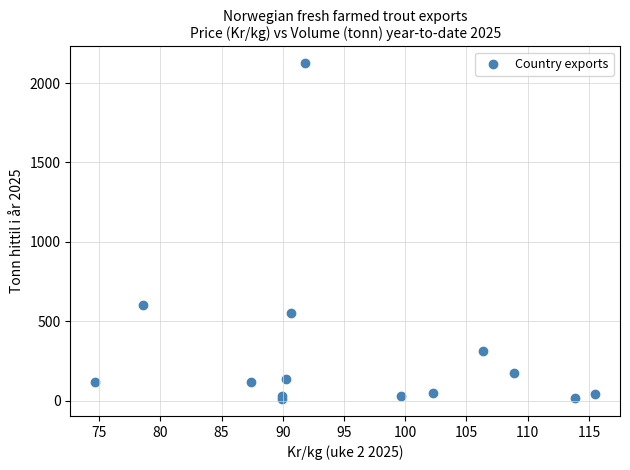

What Y value in the scatter plot is closest to 1067?

605